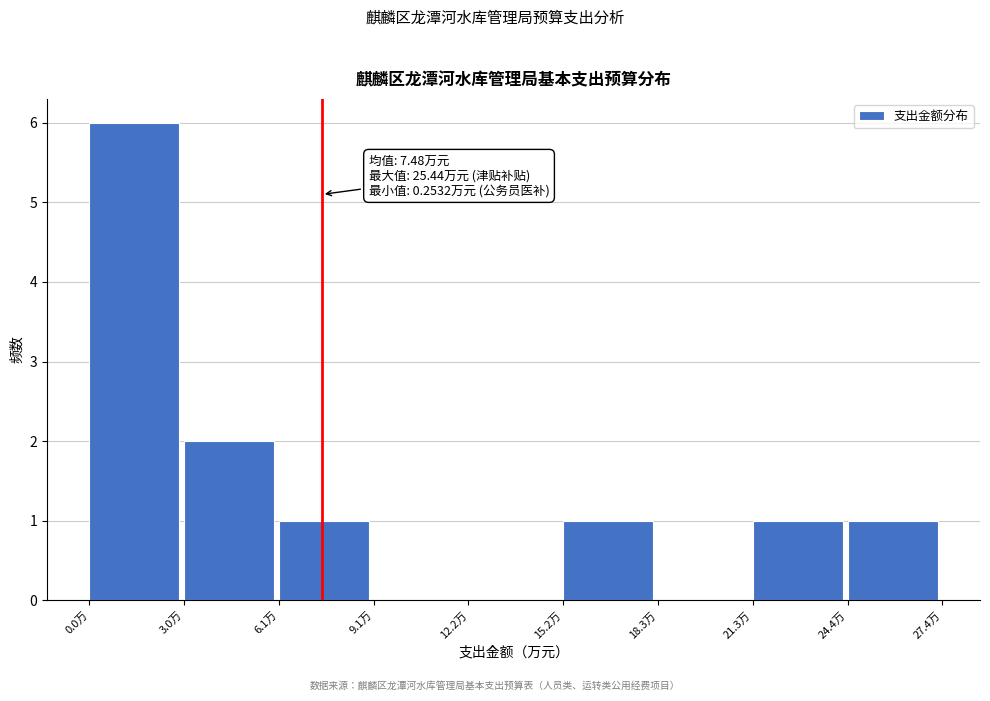

Which range on the x-axis has the tallest bar?

0.0 to 3.0